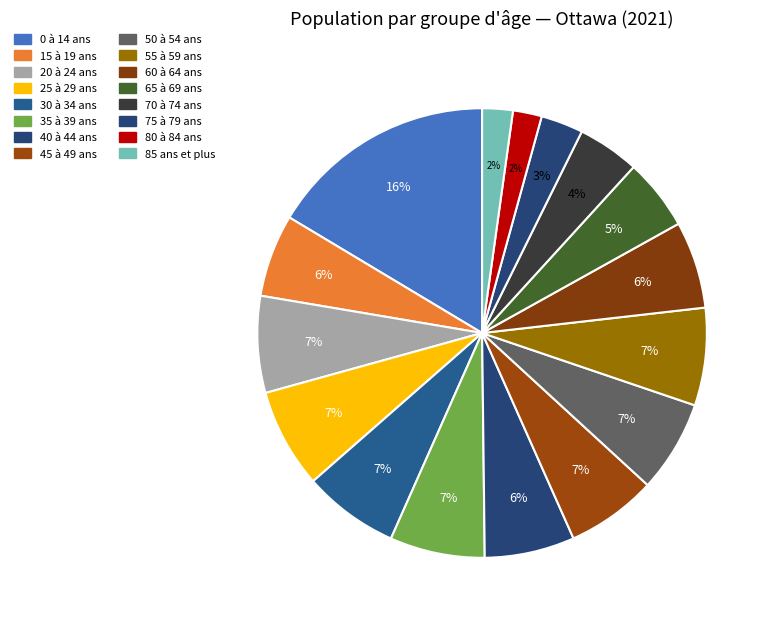

What is the ratio of the value at 20 à 24 ans to the value at 50 à 54 ans?

1.1